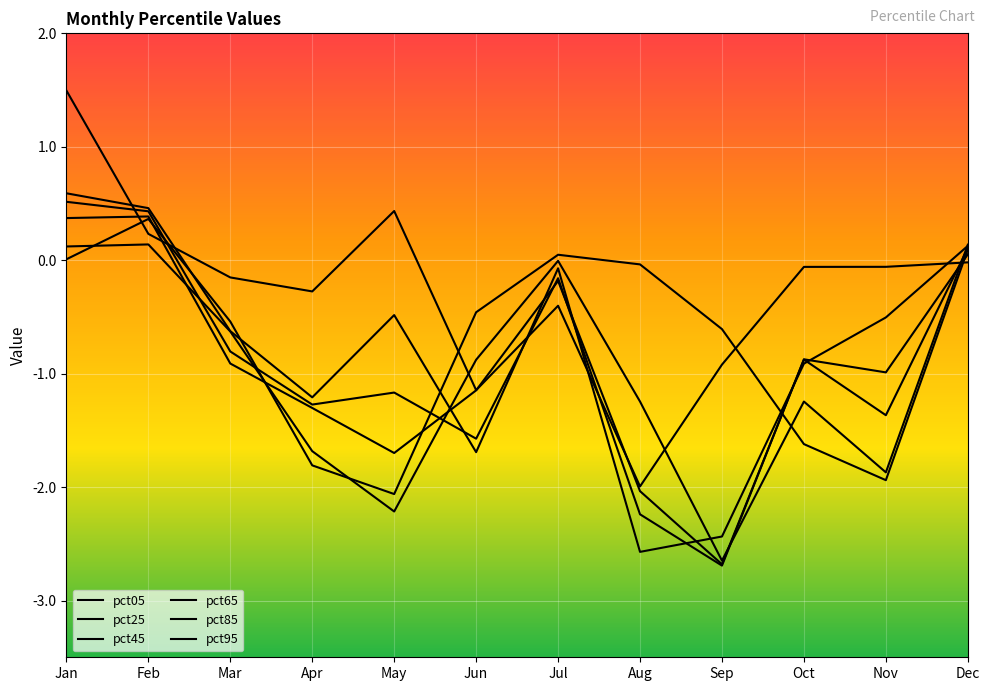

How many series are shown in this chart?

6